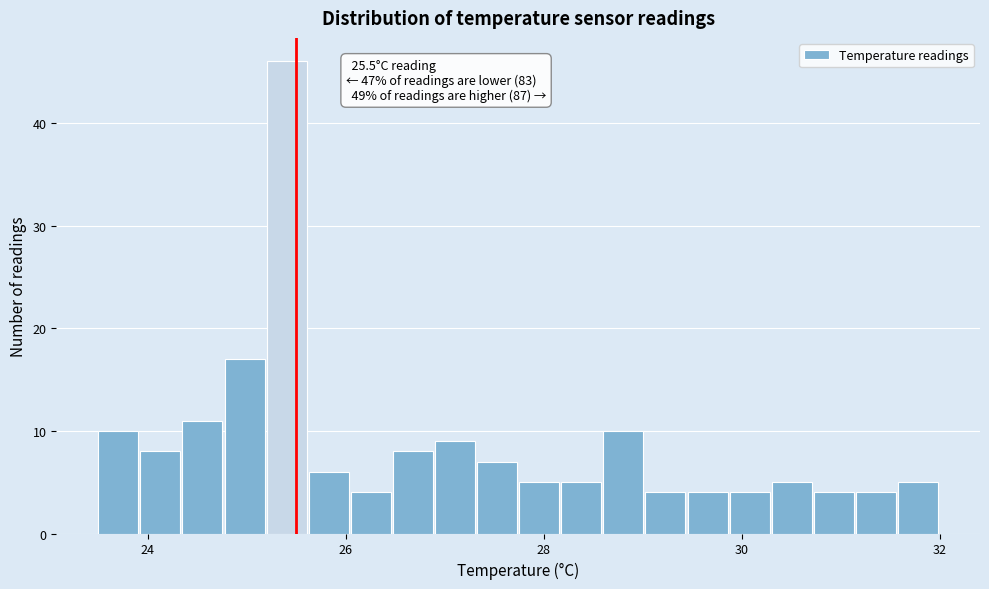

Read against the x-axis, roughly where is the centre of the tallest bar?

25.4